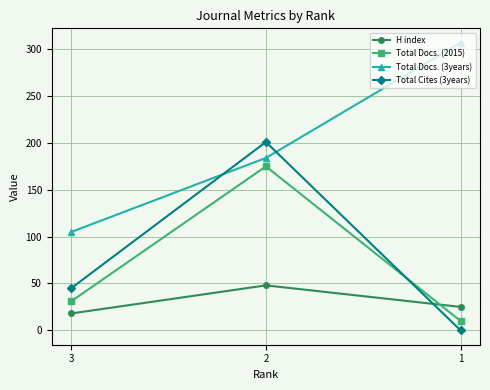

What is the maximum value shown in the chart?

307